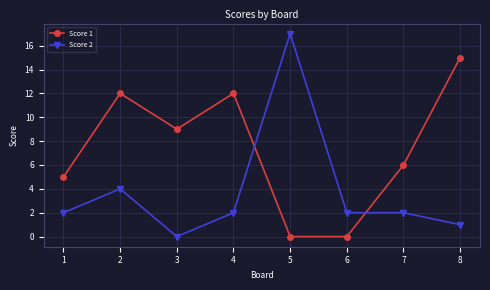

How many data points in Score 1 are less than 9?

4